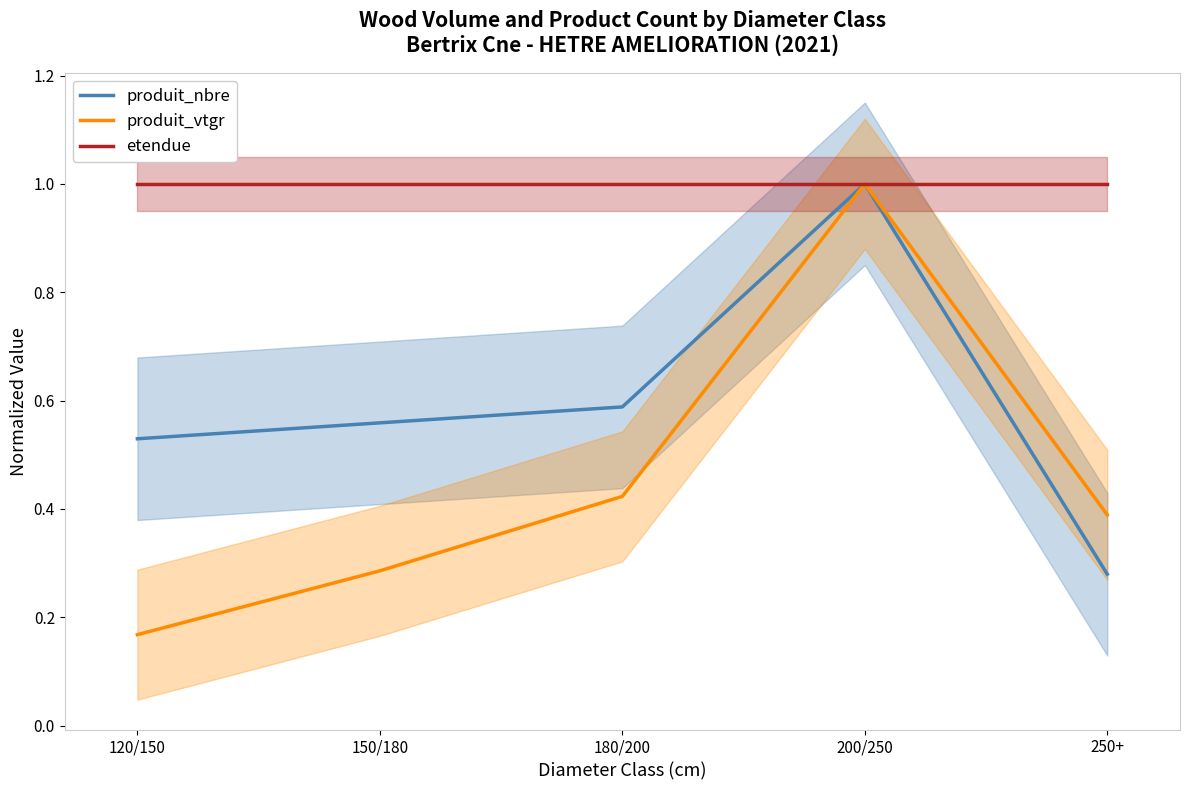

Rank the series at 180/200 from highest to lowest value.

etendue, produit_nbre, produit_vtgr